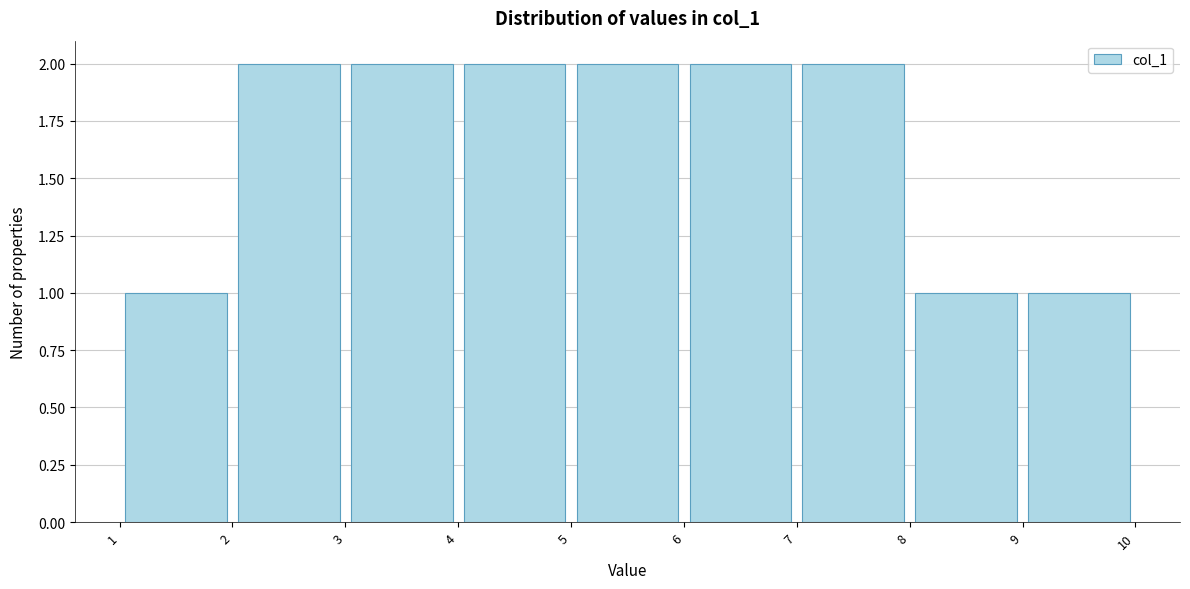

Reading left to right, list every bar in this chart as the range it spans on the x-axis followed by its height. The values are not printed on the chart, so give them approximately, as read against the axis.

1 to 2: 1
2 to 3: 2
3 to 4: 2
4 to 5: 2
5 to 6: 2
6 to 7: 2
7 to 8: 2
8 to 9: 1
9 to 10: 1